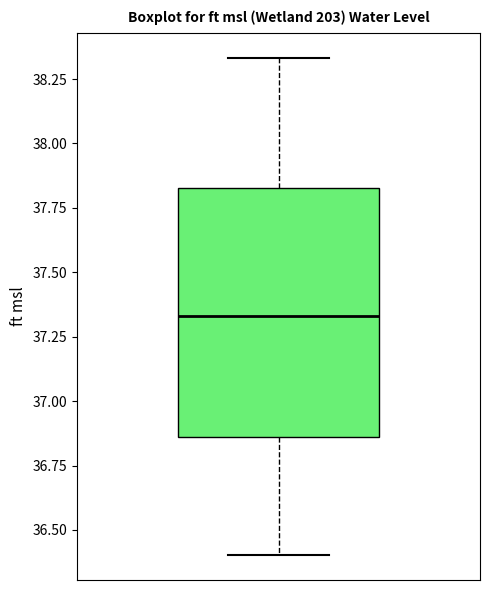

Where is the upper edge of the box on the y-axis? The values are not printed on the chart, so give them approximately, as read against the axis.

37.85